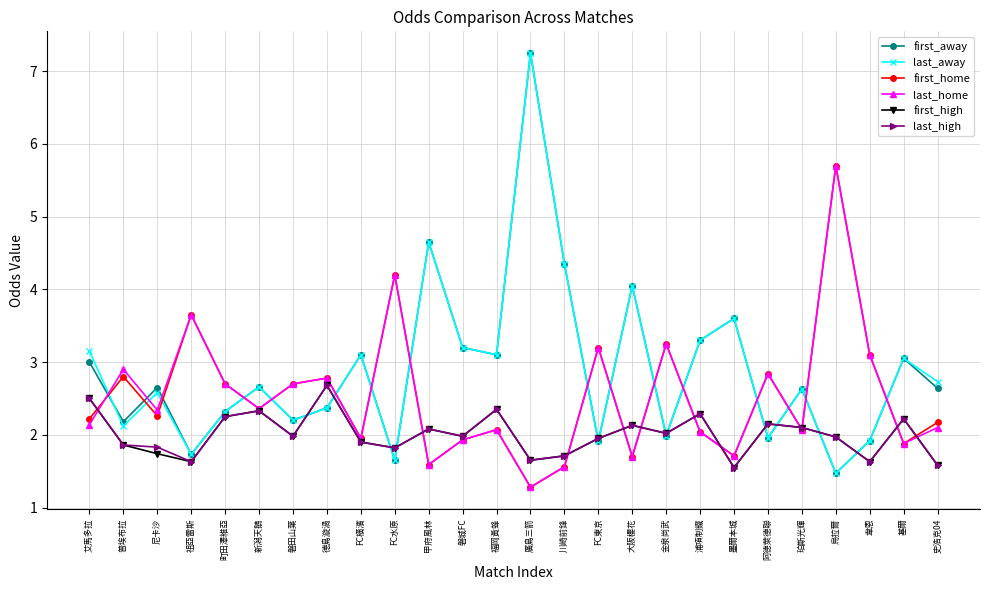

What is the difference between the highest and lowest values at 甲府風林?

3.1